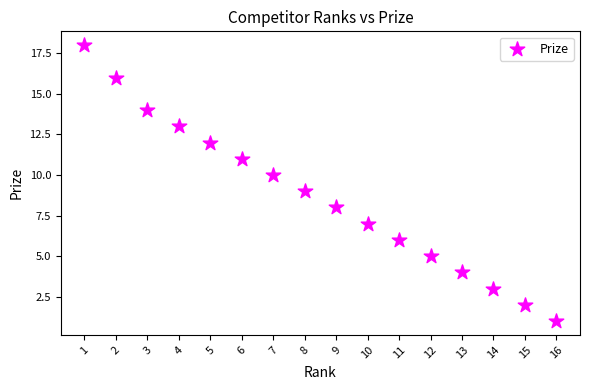

What is the range of X values (max minus min)?

15